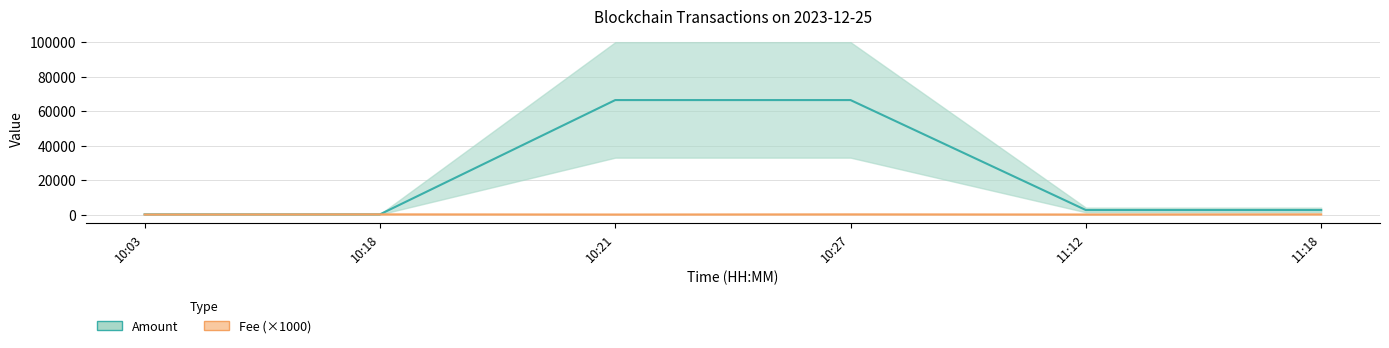

The value of Fee at 11:12 is 6.0. True or false?

False